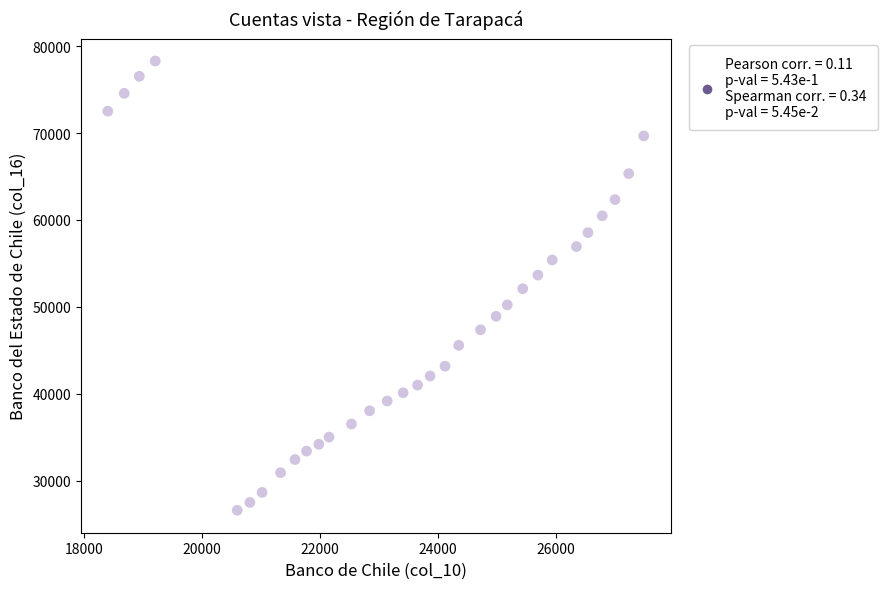

What is the range of X values (max minus min)?

9074